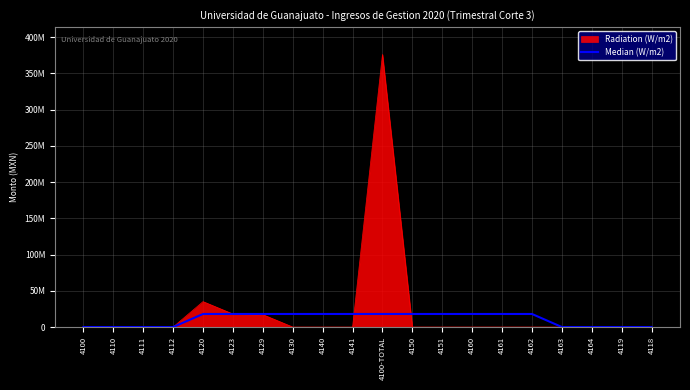

How many values are above zero?

12